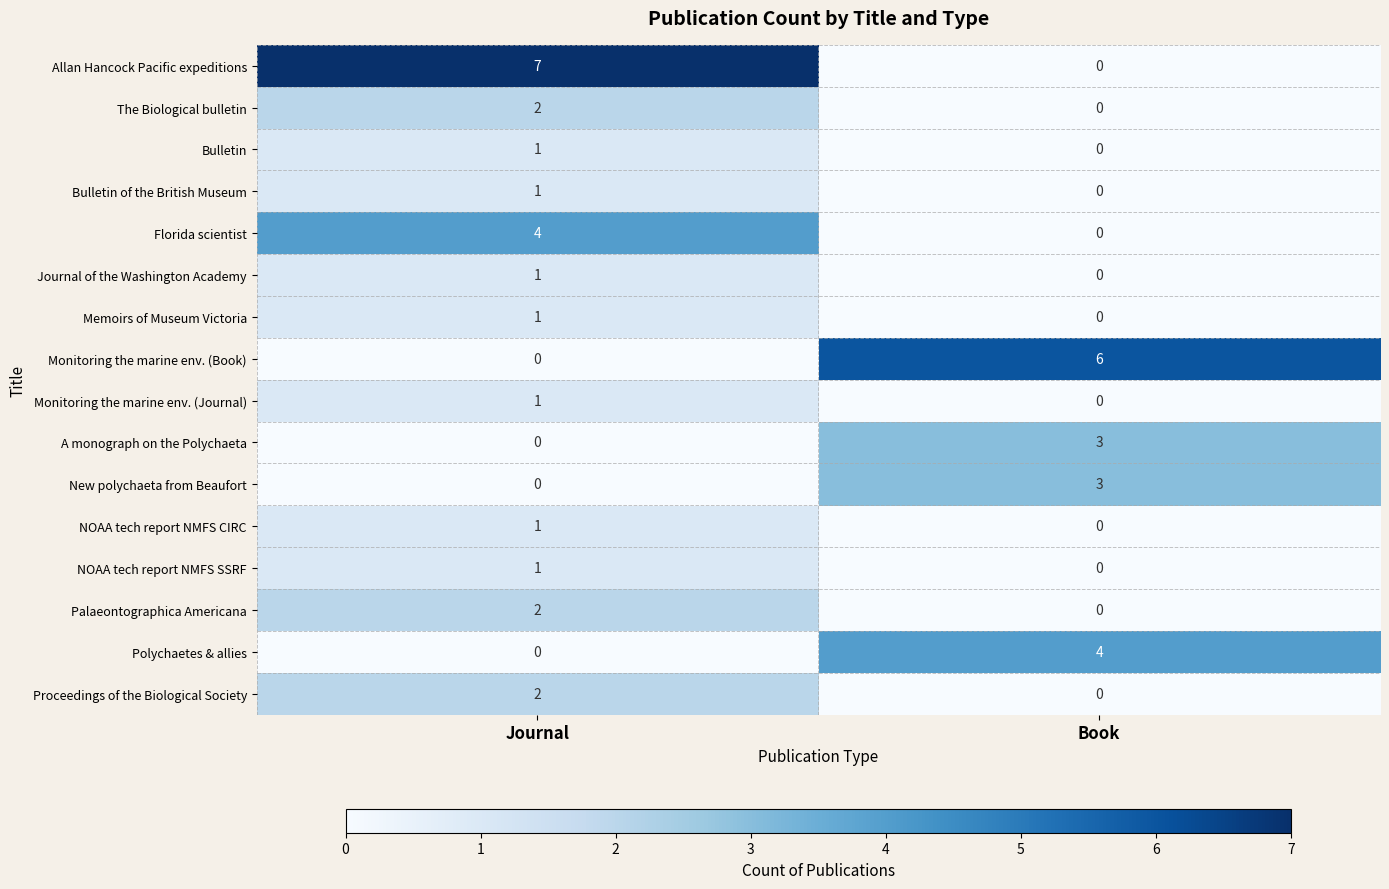

At which label is Bulletin of the British Museum closest to 0?

Book